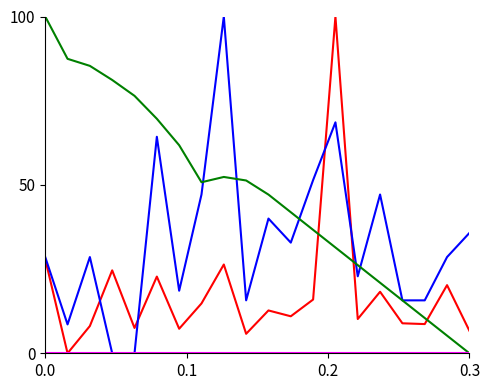

True or false: BME280_temperature and SDS_P1 intersect in this chart.

True